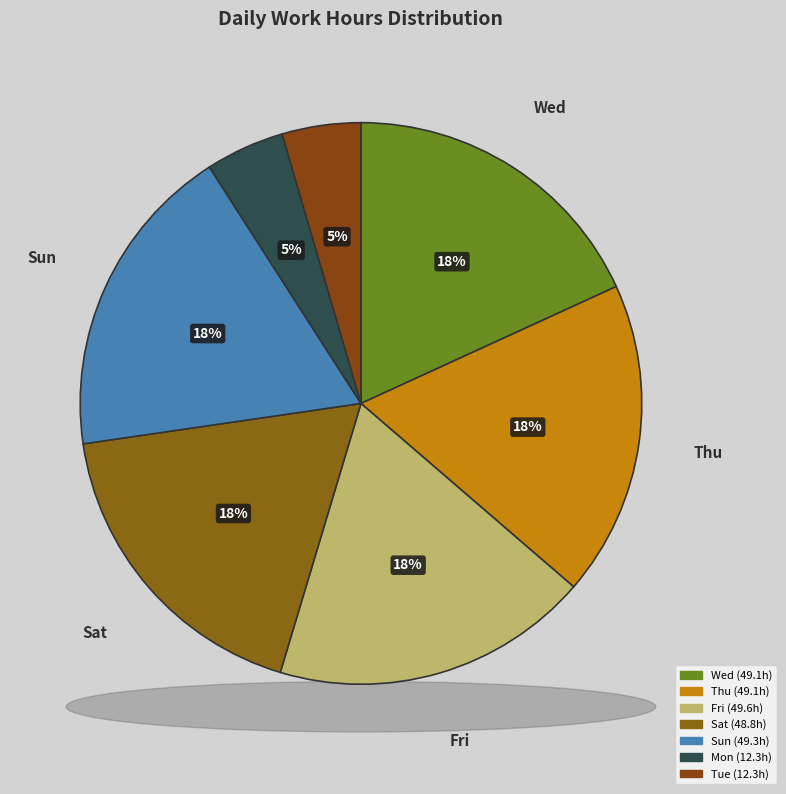

What is the ratio of the value at 9-Sun to the value at 1-Sat?

1.0